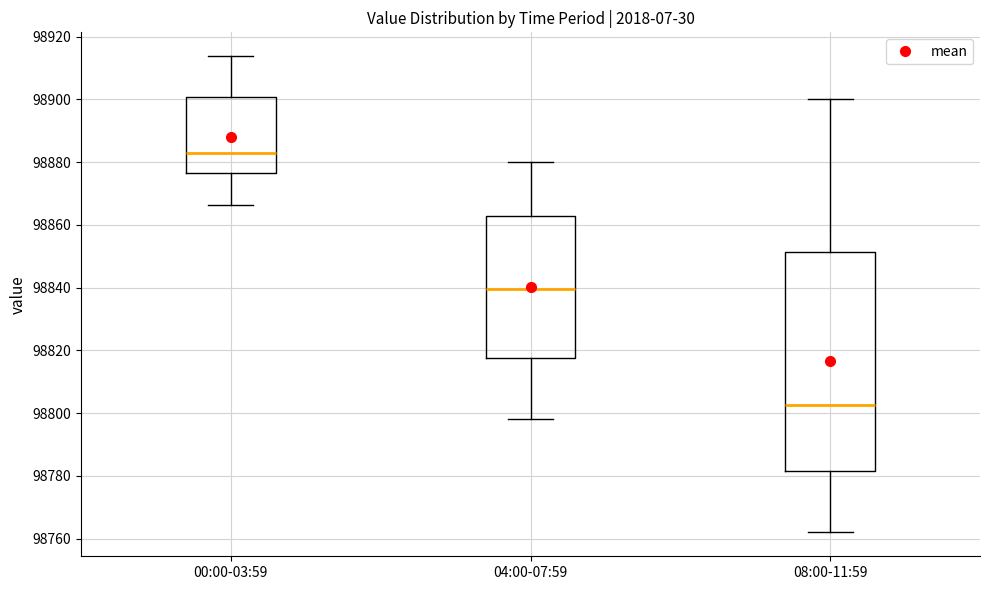

Reading left to right, read every box against the y-axis: the position of its median line, the range the box covers, and the ends of its whiskers. The values are not printed on the chart, so give them approximately, as read against the axis.

00:00-03:59: median 98884, box 98876 to 98900, whiskers 98866 to 98914
04:00-07:59: median 98840, box 98818 to 98862, whiskers 98798 to 98880
08:00-11:59: median 98802, box 98782 to 98852, whiskers 98762 to 98900